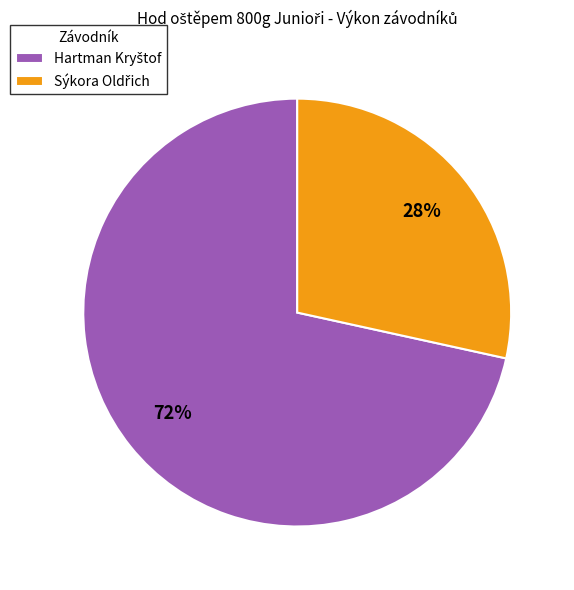

Is there a majority slice in this chart?

Yes